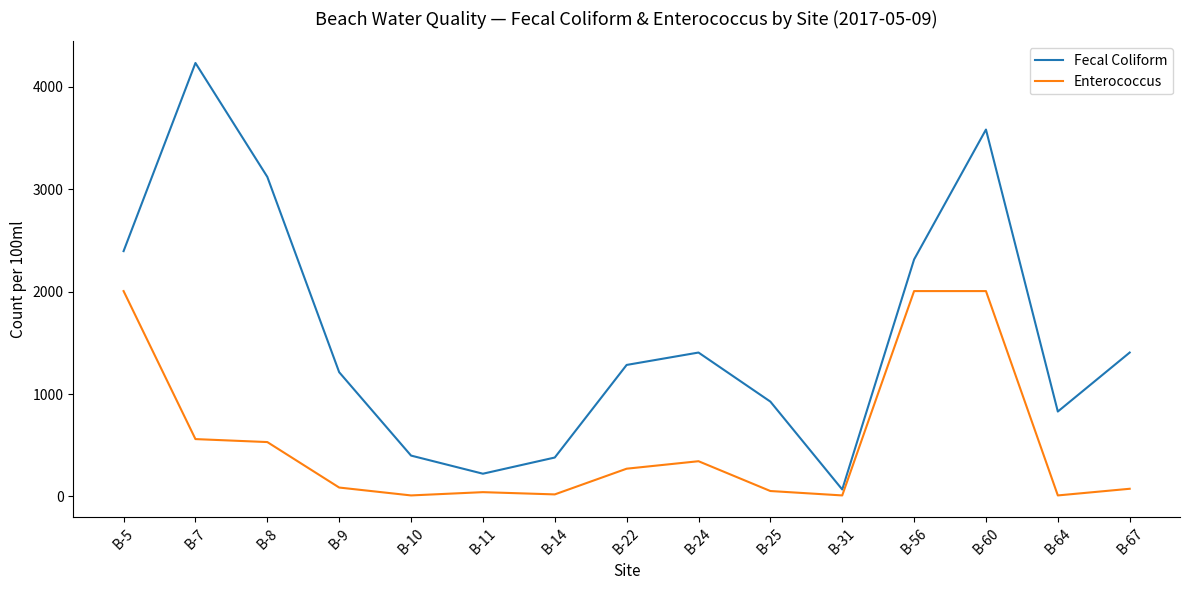

True or false: Enterococcus and Fecal Coliform intersect in this chart.

False